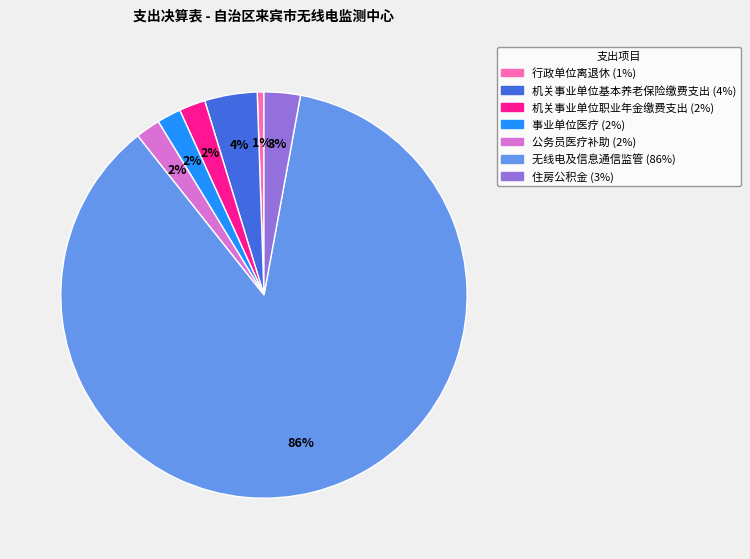

Which category has the biggest portion of the pie?

无线电及信息通信监管